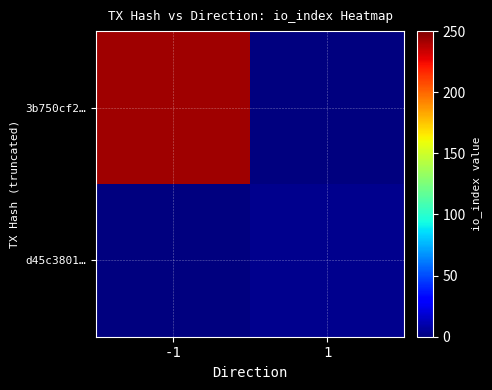

Which series has the largest total across all categories?

3b750cf2…